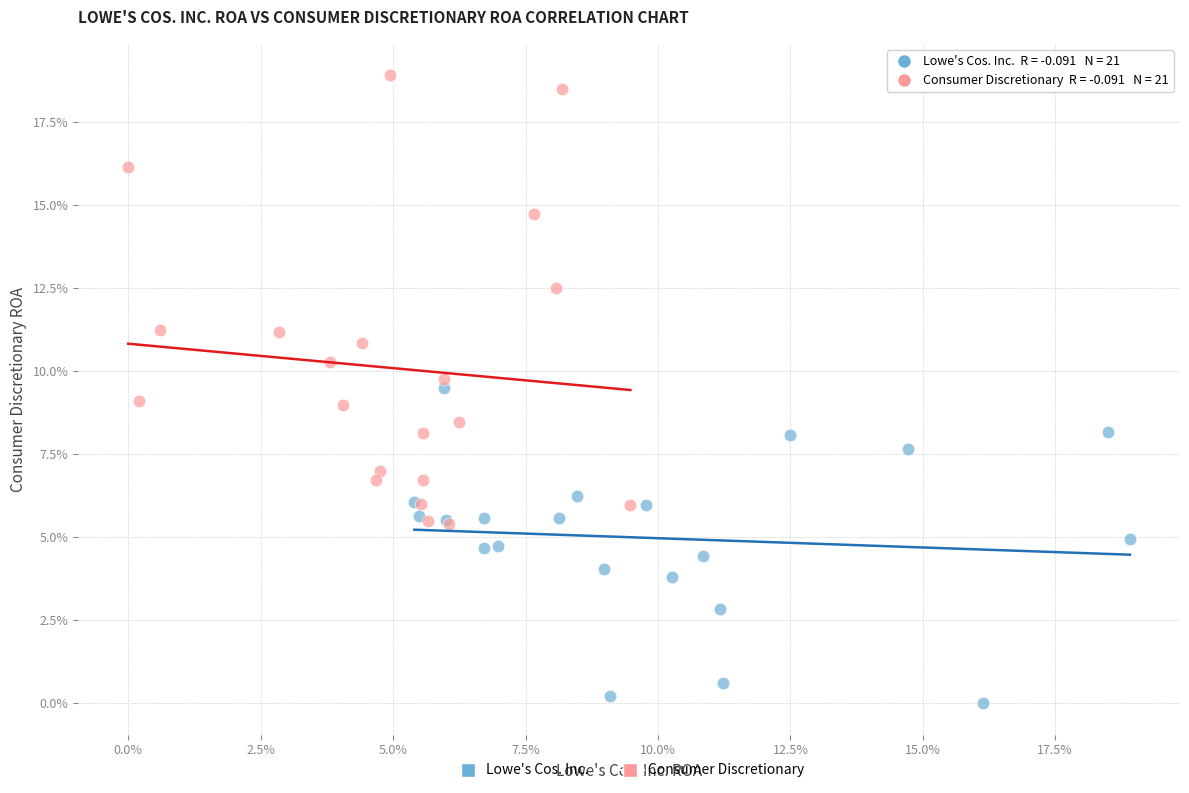

Which series contains the highest Y value?

Consumer Discretionary